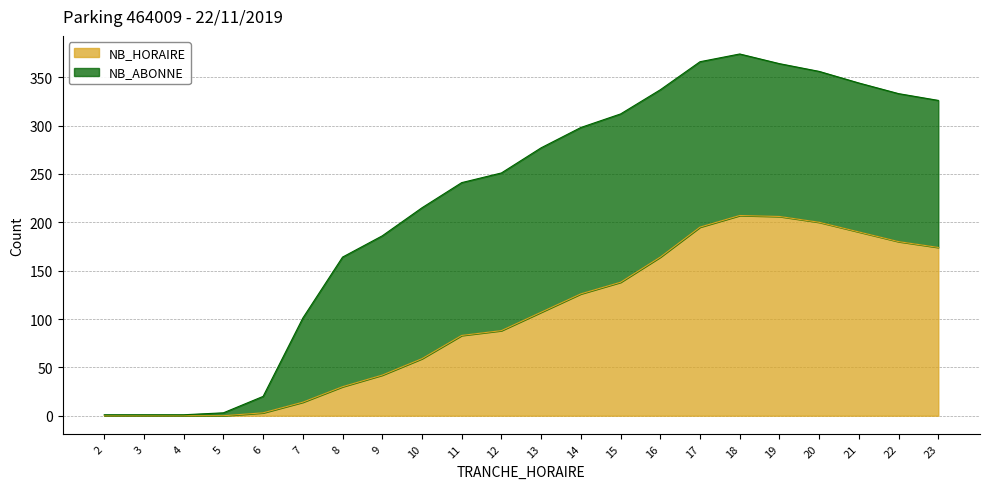

Where is the first local maximum?

18